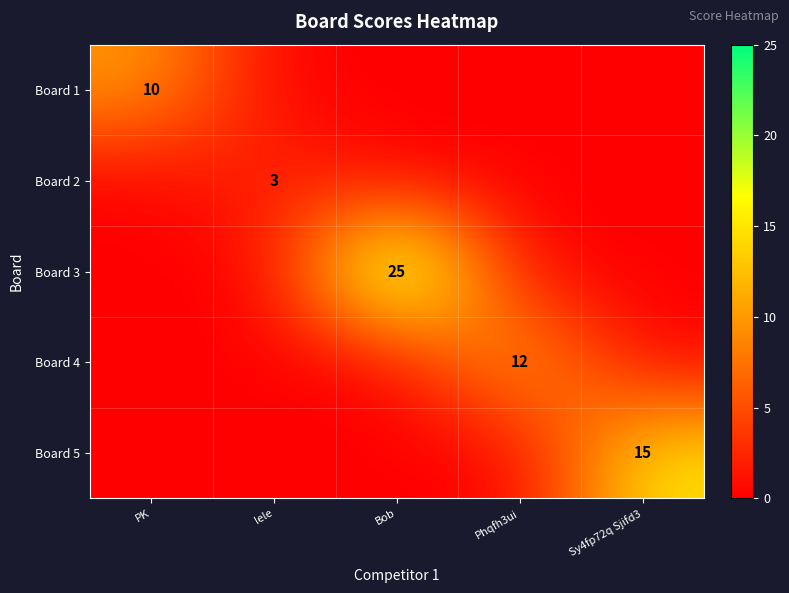

At how many categories does at least one series exceed 3?

4